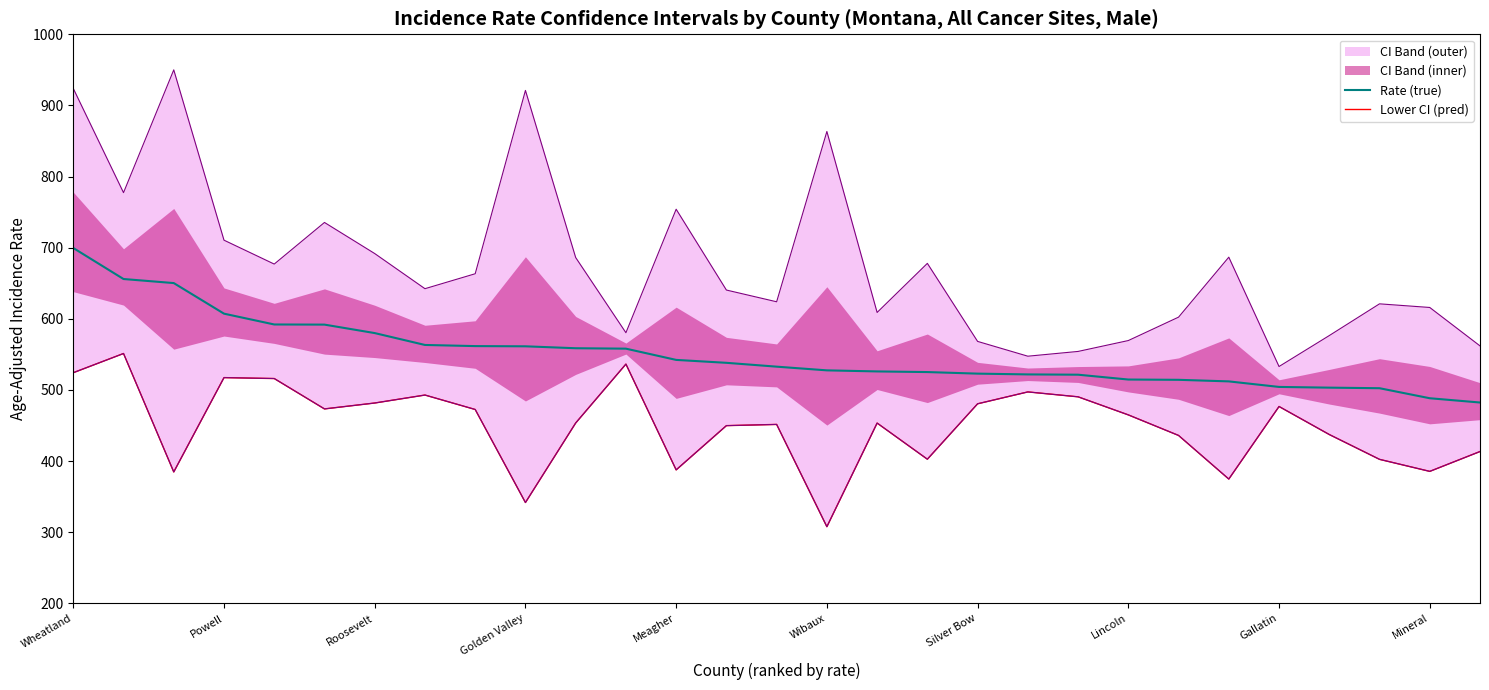

Where does the Lower CI (pred) series first go above 453?

Wheatland